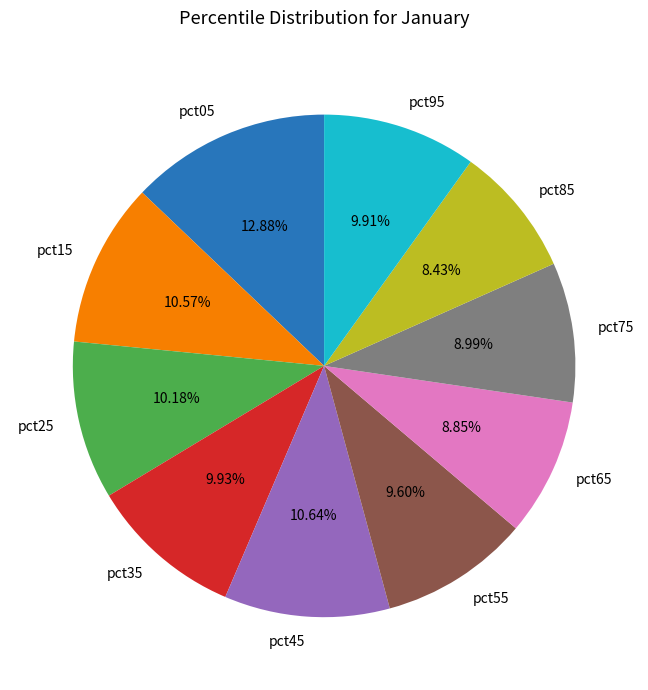

What portion of the pie excludes pct05?

87.1%